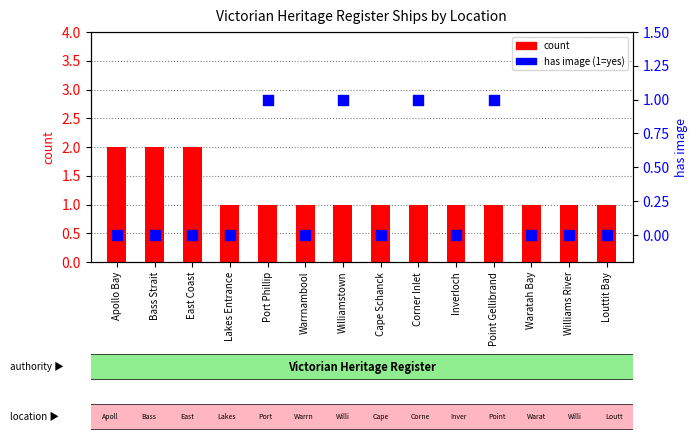

Which series has the widest spread of Y values?

count